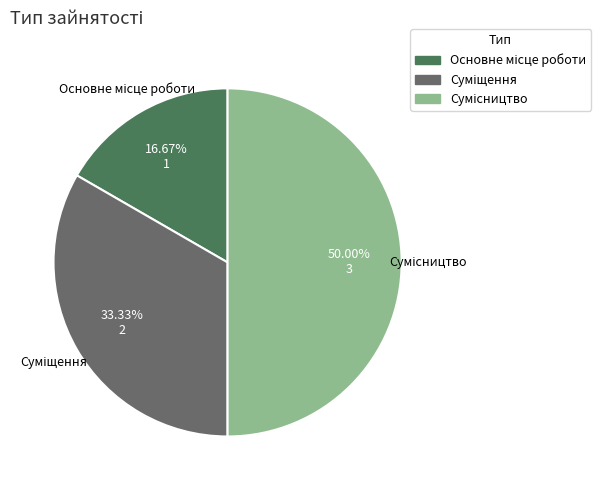

Which slice is the smallest?

Основне місце роботи